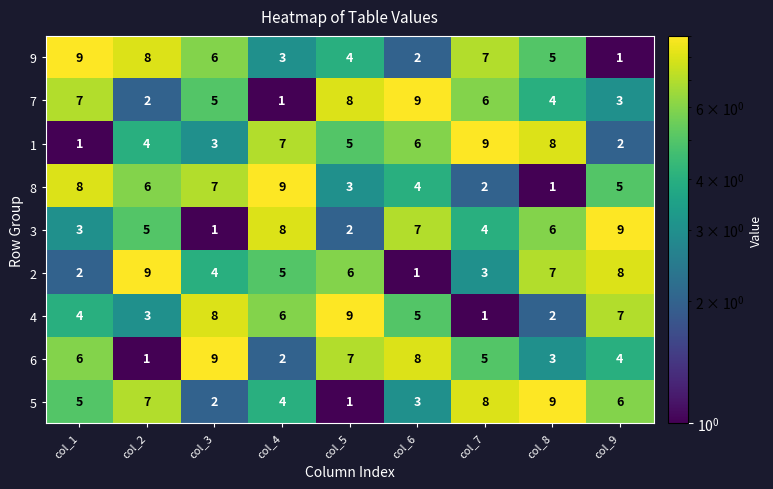

At how many categories does at least one series exceed 6?

9